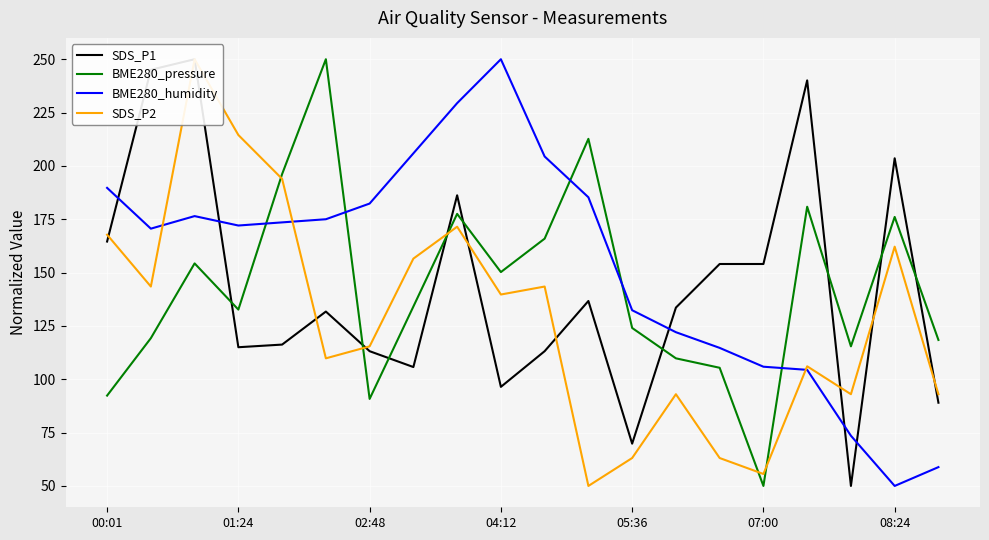

How many times do SDS_P1 and BME280_pressure cross each other?

9